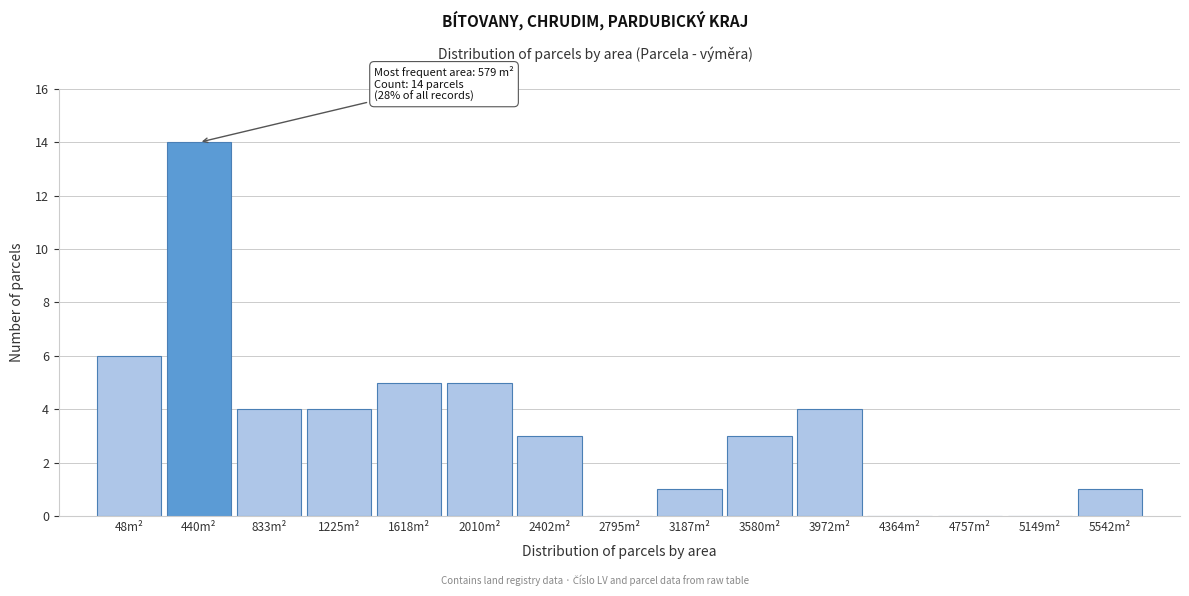

Reading left to right, list all the values displayed in this chart.

48m²=6	440m²=14	833m²=4	1225m²=4	1618m²=5	2010m²=5	2402m²=3	2795m²=0	3187m²=1	3580m²=3	3972m²=4	4364m²=0	4757m²=0	5149m²=0	5542m²=1